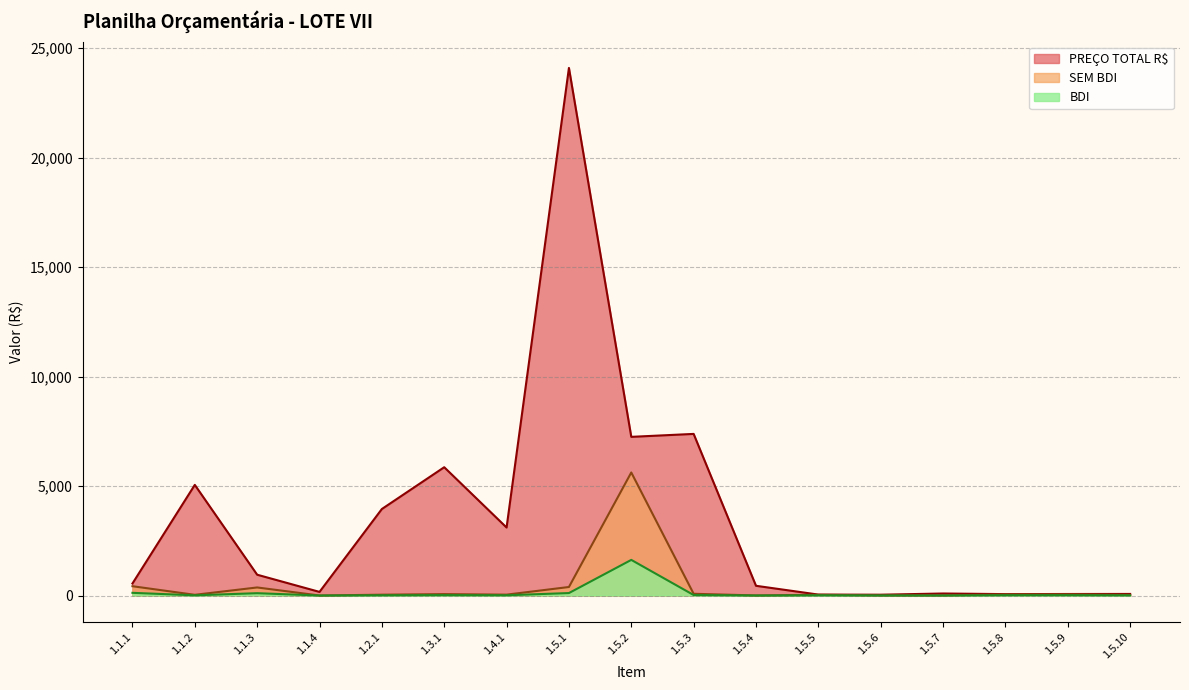

Count the number of categories in the chart.

17